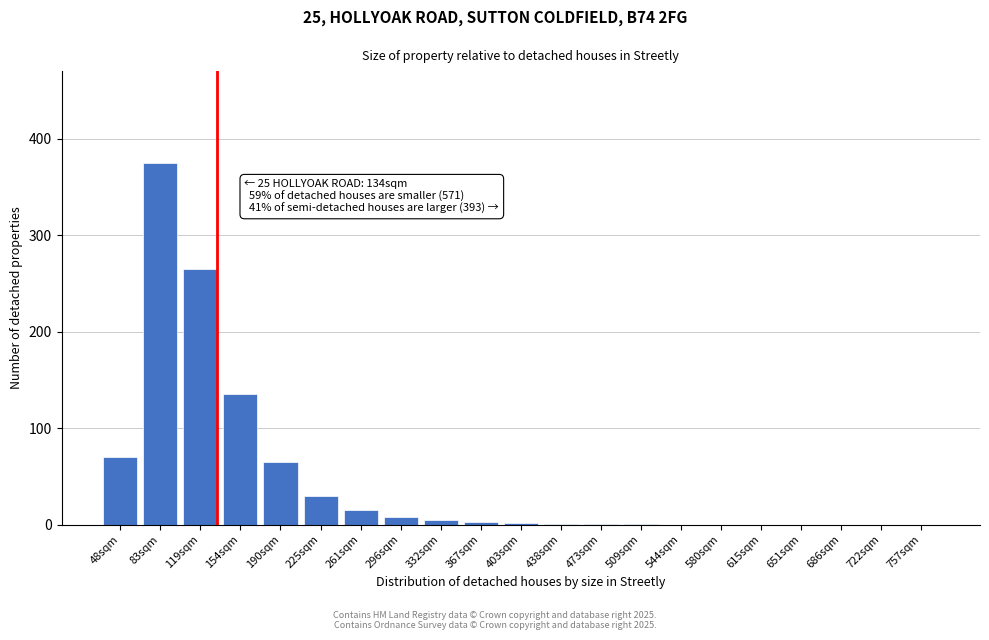

At which label is the value closest to 187?

154sqm